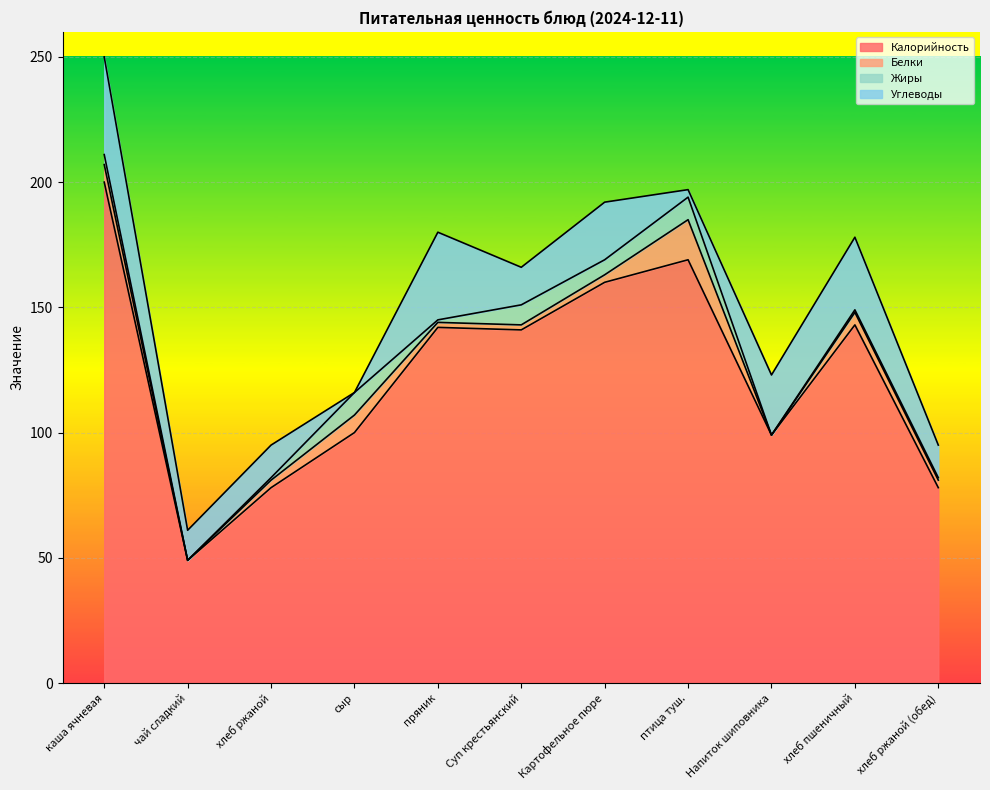

How many data points in Калорийность are above 141?

5